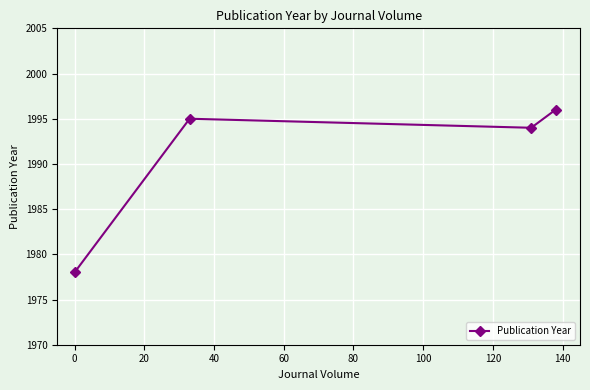

True or false: the data has more than 2 interior local peaks.

False